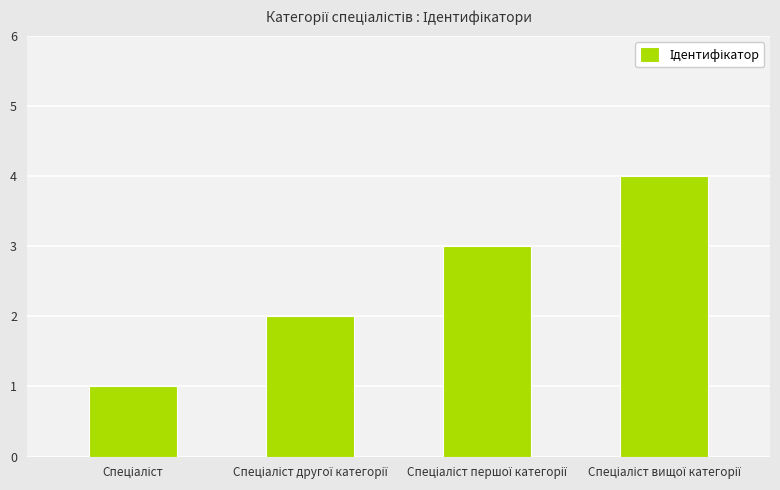

Reading left to right, what are all the values shown in this chart?

1	2	3	4